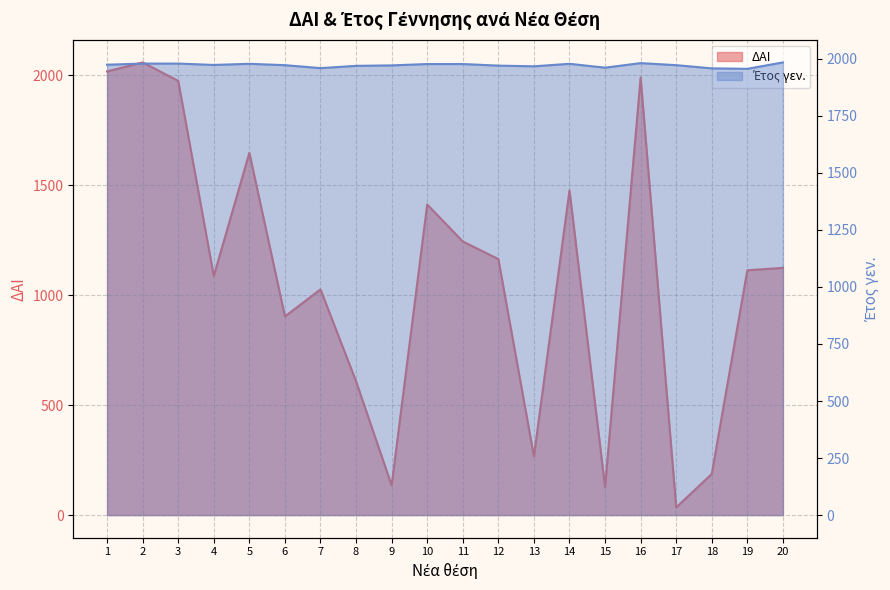

How many categories are shown in the chart?

20